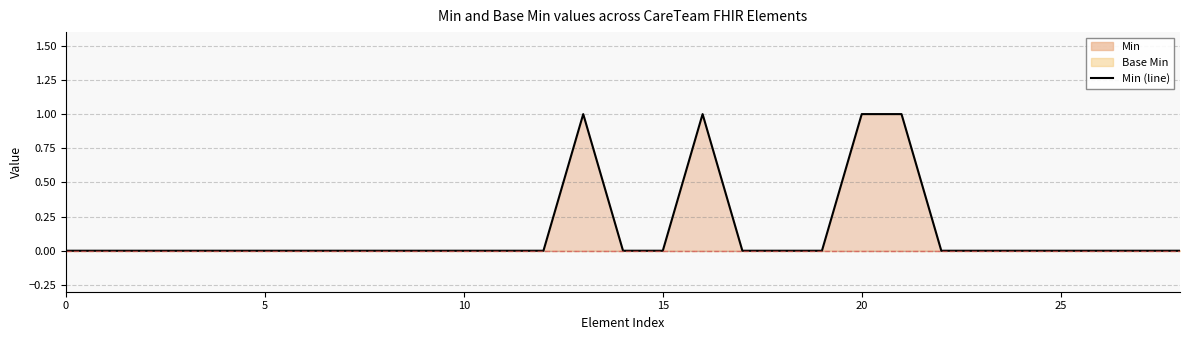

At which category does the data reach its first local peak?

13